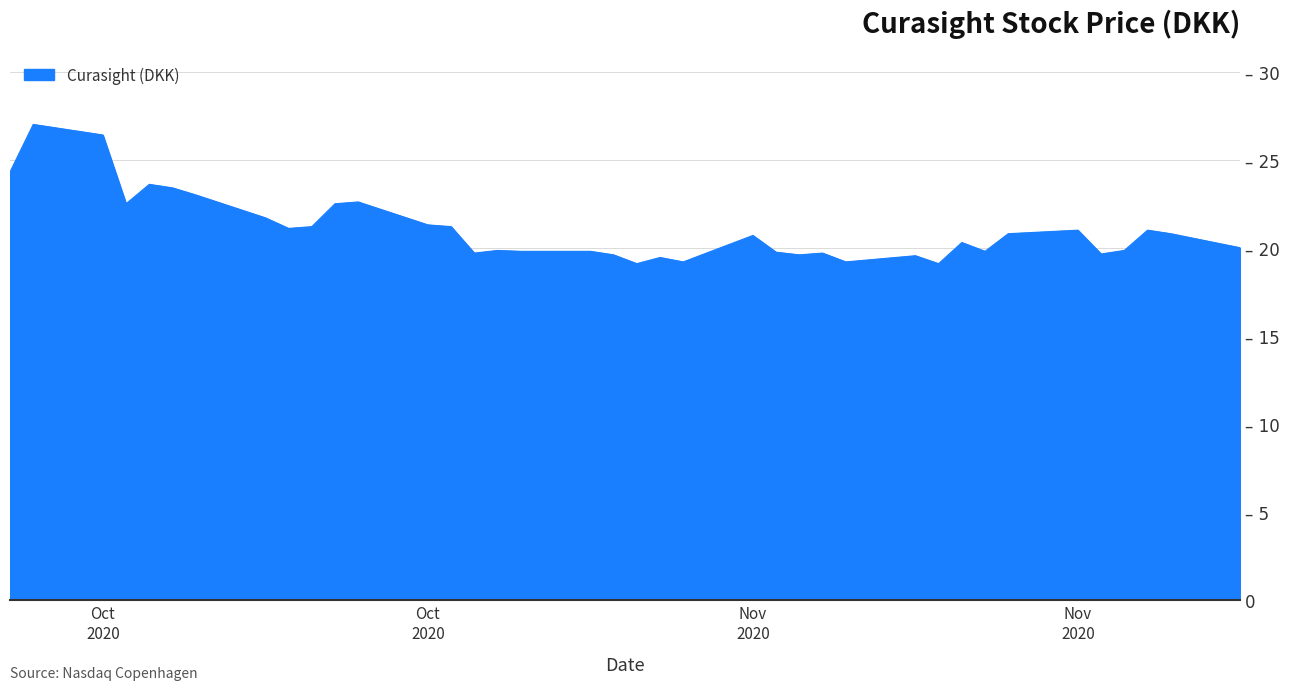

True or false: the data has more than 1 interior local peaks.

True